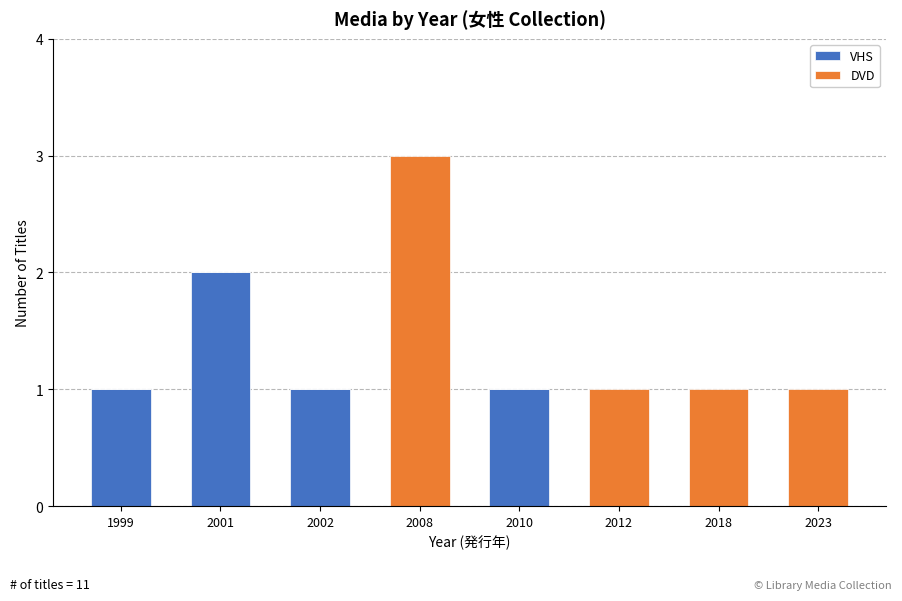

The VHS series shows 0 at 1999. True or false?

False